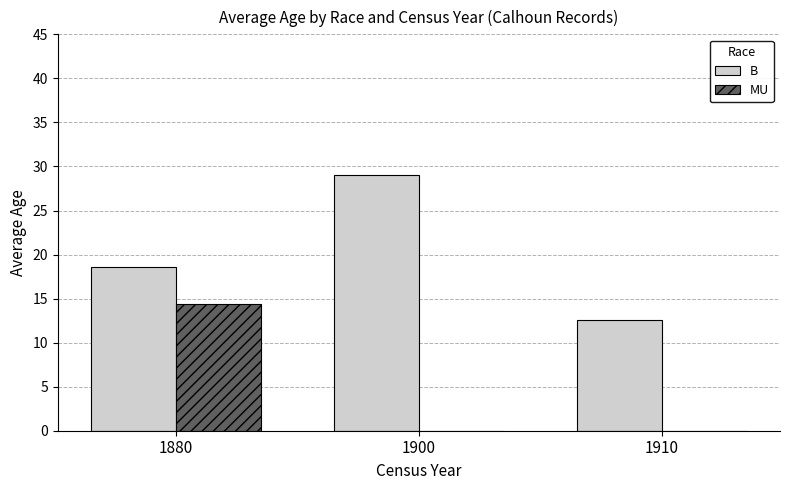

At which category is the sum across all series the highest?

1880